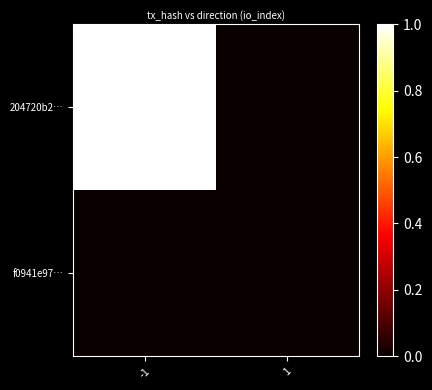

Rank the series by their average value, from lowest to highest.

f0941e97…, 204720b2…